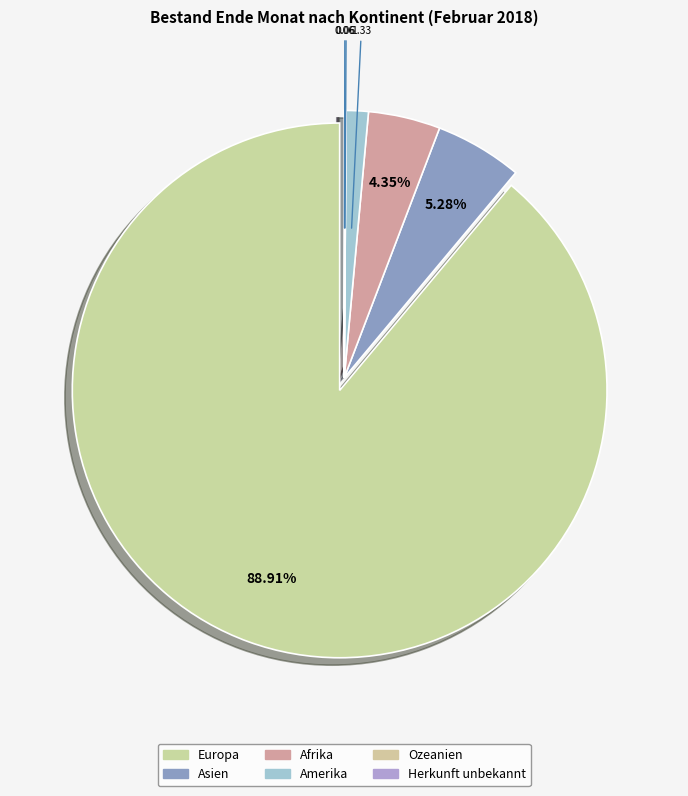

What is the change in value from Europa to Amerika?

-1509